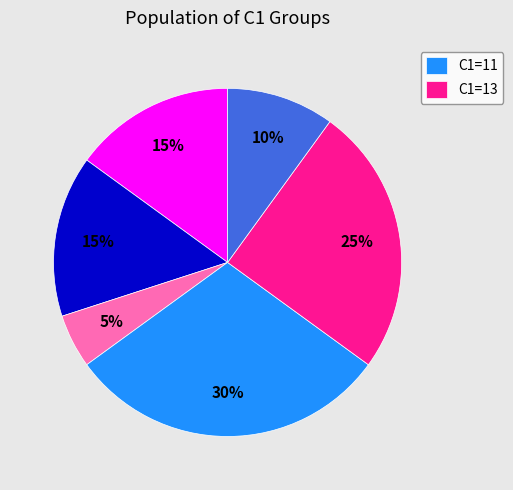

To the nearest percent, what is the difference between the largest and smallest slice percentages?

25%